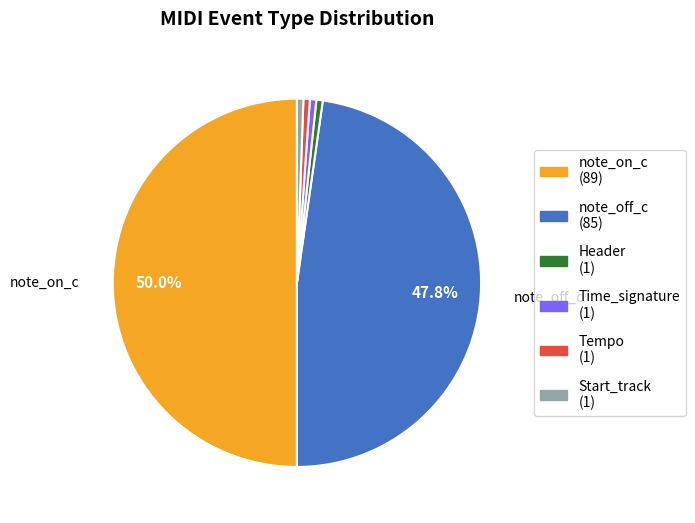

To the nearest percent, what portion does note_on_c represent?

50%